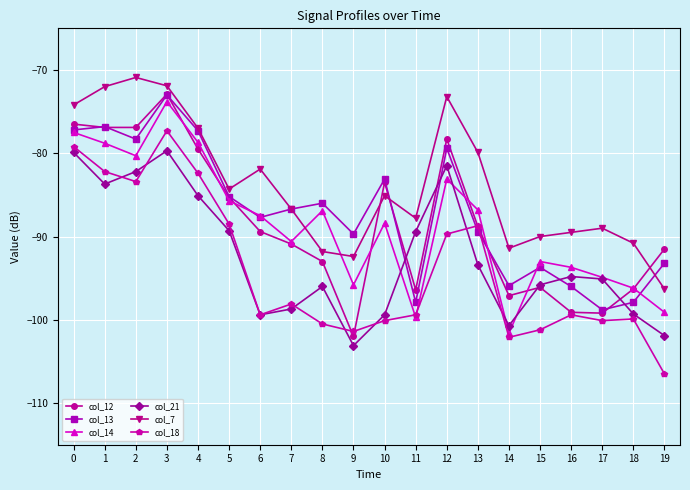

What is the spread (max minus min) of values at 4?

8.1